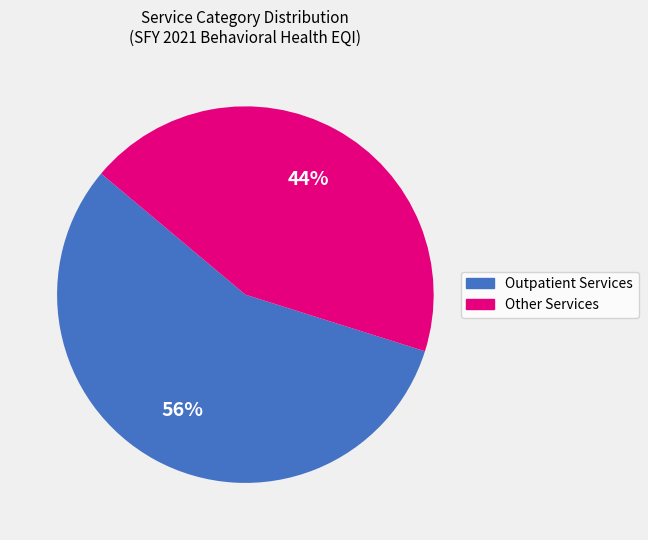

To the nearest percent, what is the average slice percentage?

50%